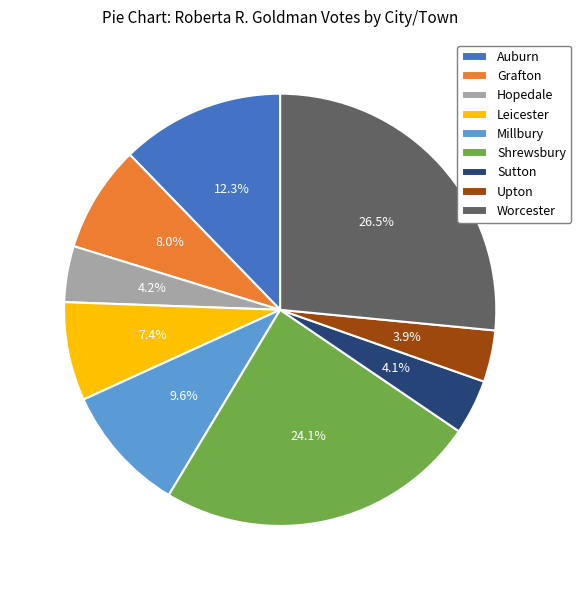

What is the total percentage of Upton and Worcester?

30.4%